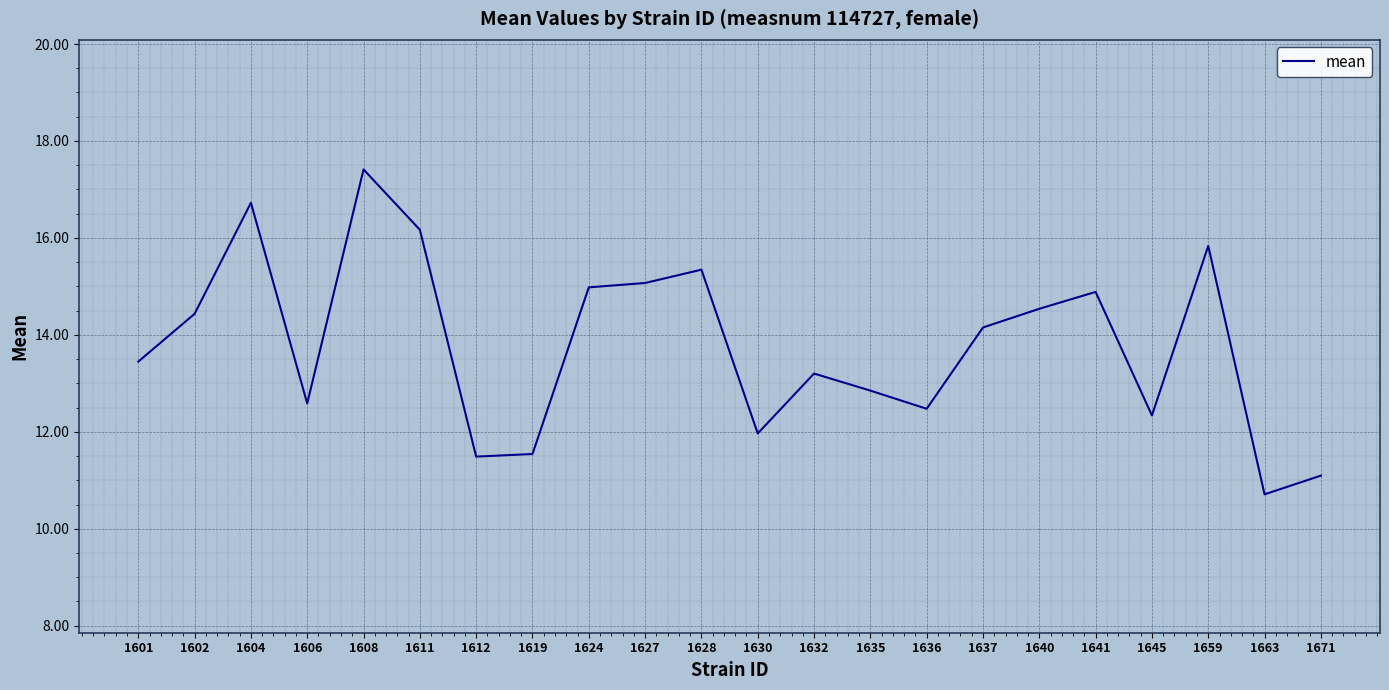

At which category does the data reach its first local valley?

1606